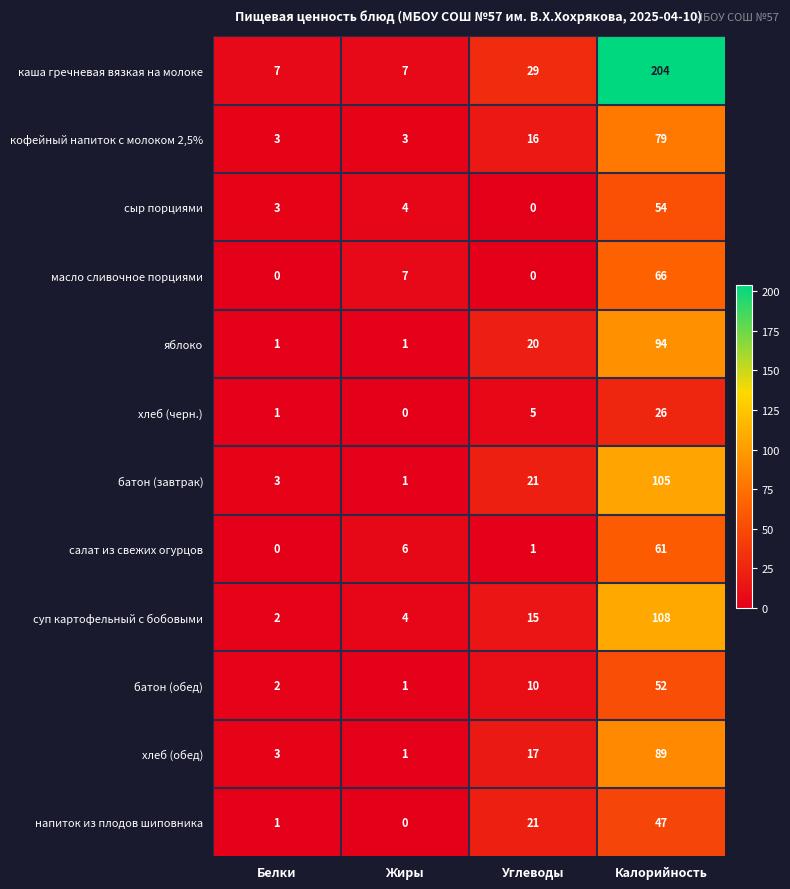

What is the difference between the батон (обед) values at Жиры and Калорийность?

51